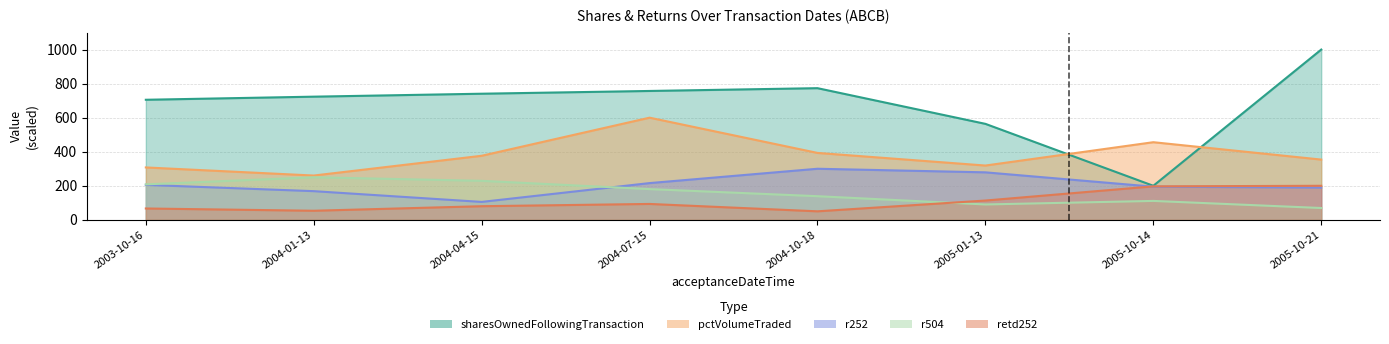

Reading left to right, transcribe all the data shown in this chart.

sharesOwnedFollowingTransaction: 705.2	723.4	740.7	756.9	773.3	563.7	200.0	1000.0
pctVolumeTraded: 307.7	260.1	376.2	600.0	393.0	318.9	455.9	353.8
r252: 205.3	168.4	105.3	215.8	300.0	278.9	194.7	189.5
r504: 208.3	250.0	229.2	180.6	138.9	90.3	111.1	69.4
retd252: 66.7	53.3	80.0	93.3	50.0	113.3	196.7	200.0